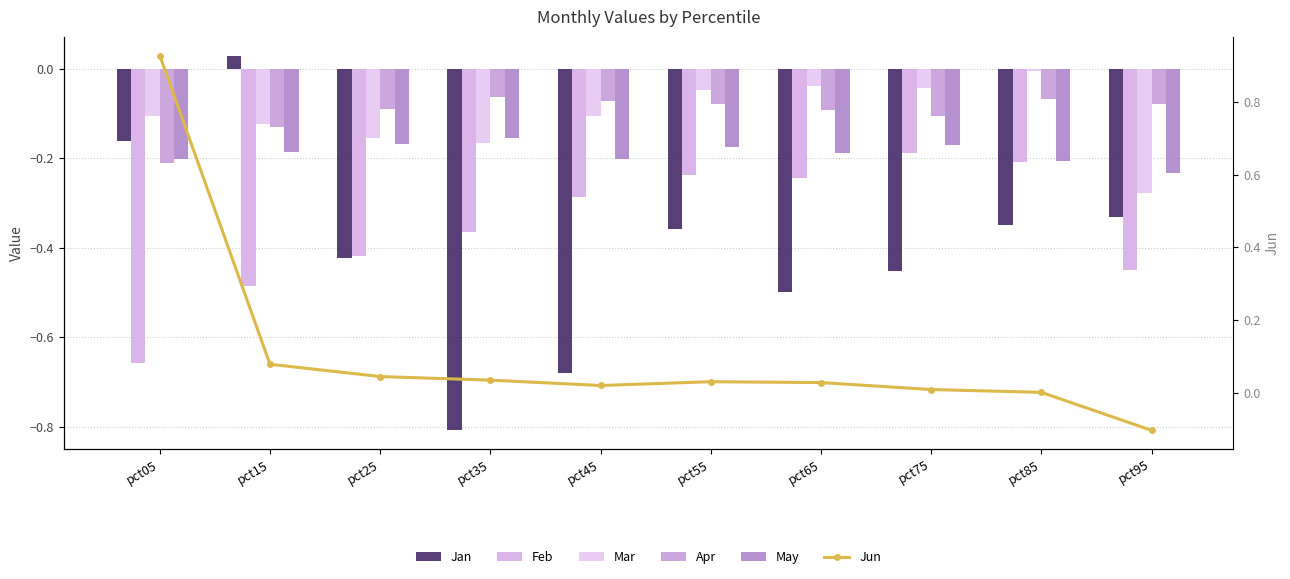

How many data points in Jun are less than 0?

1